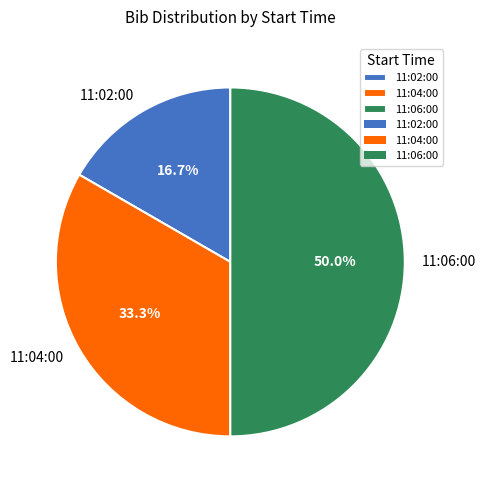

Count the number of slices in the pie.

3